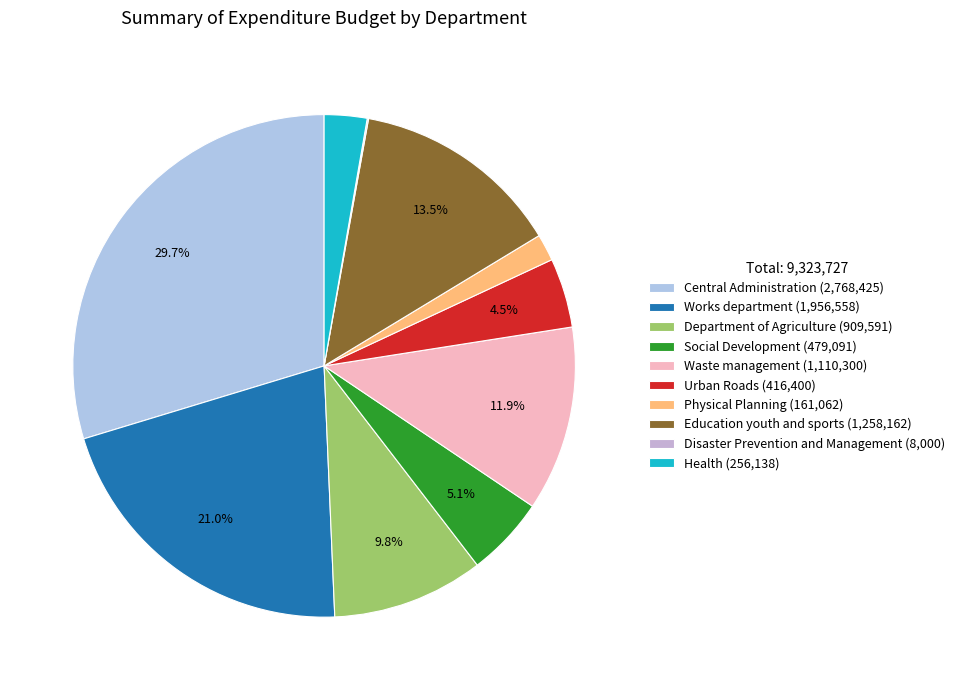

To the nearest percent, what is the average slice percentage?

10%